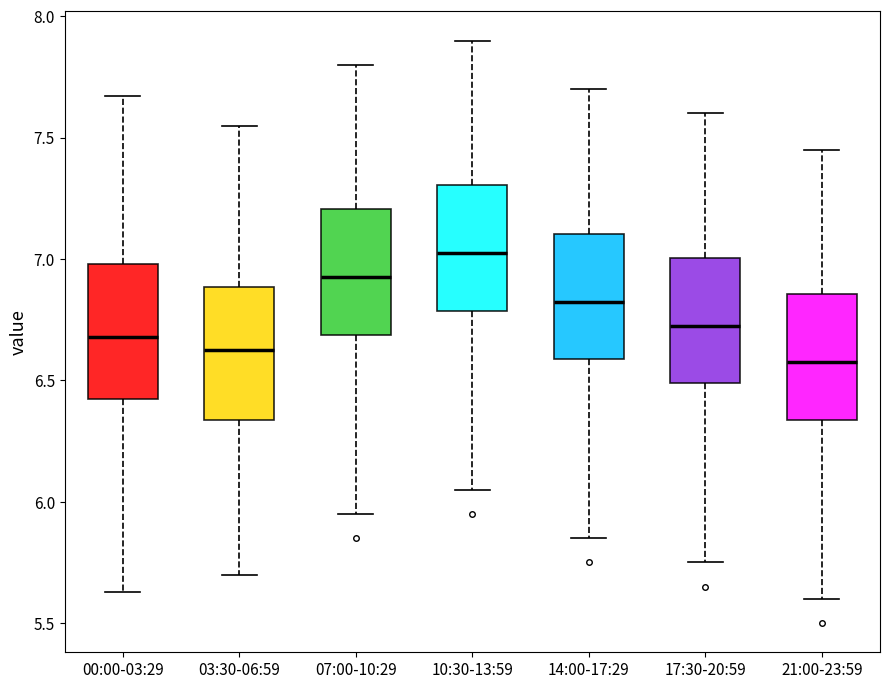

Where does the upper whisker of the box for 17:30-20:59 end on the y-axis? The values are not printed on the chart, so give them approximately, as read against the axis.

7.60